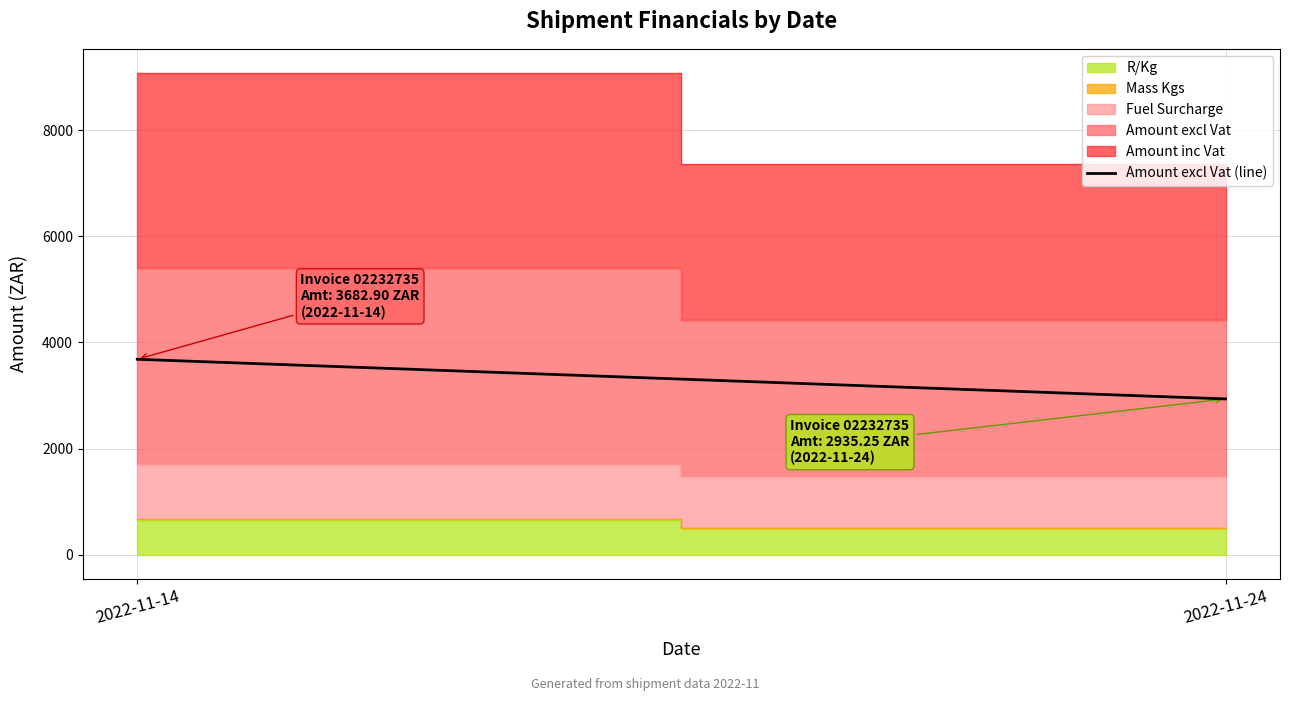

What is the value of the 2nd point from the left?

2935.2